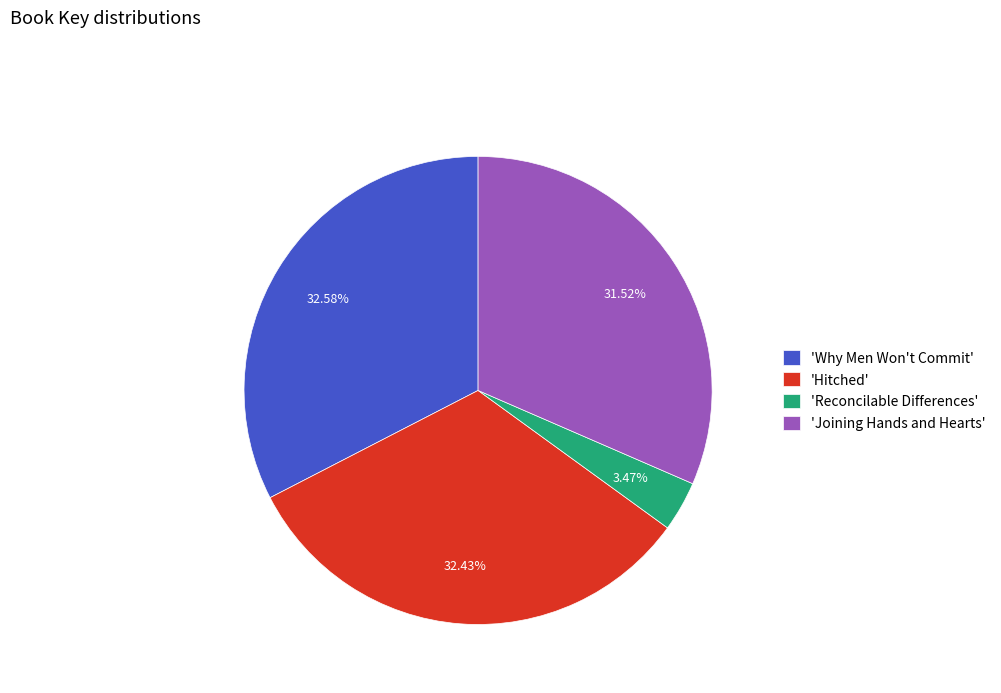

Which category has the smallest portion of the pie?

'Reconcilable Differences'